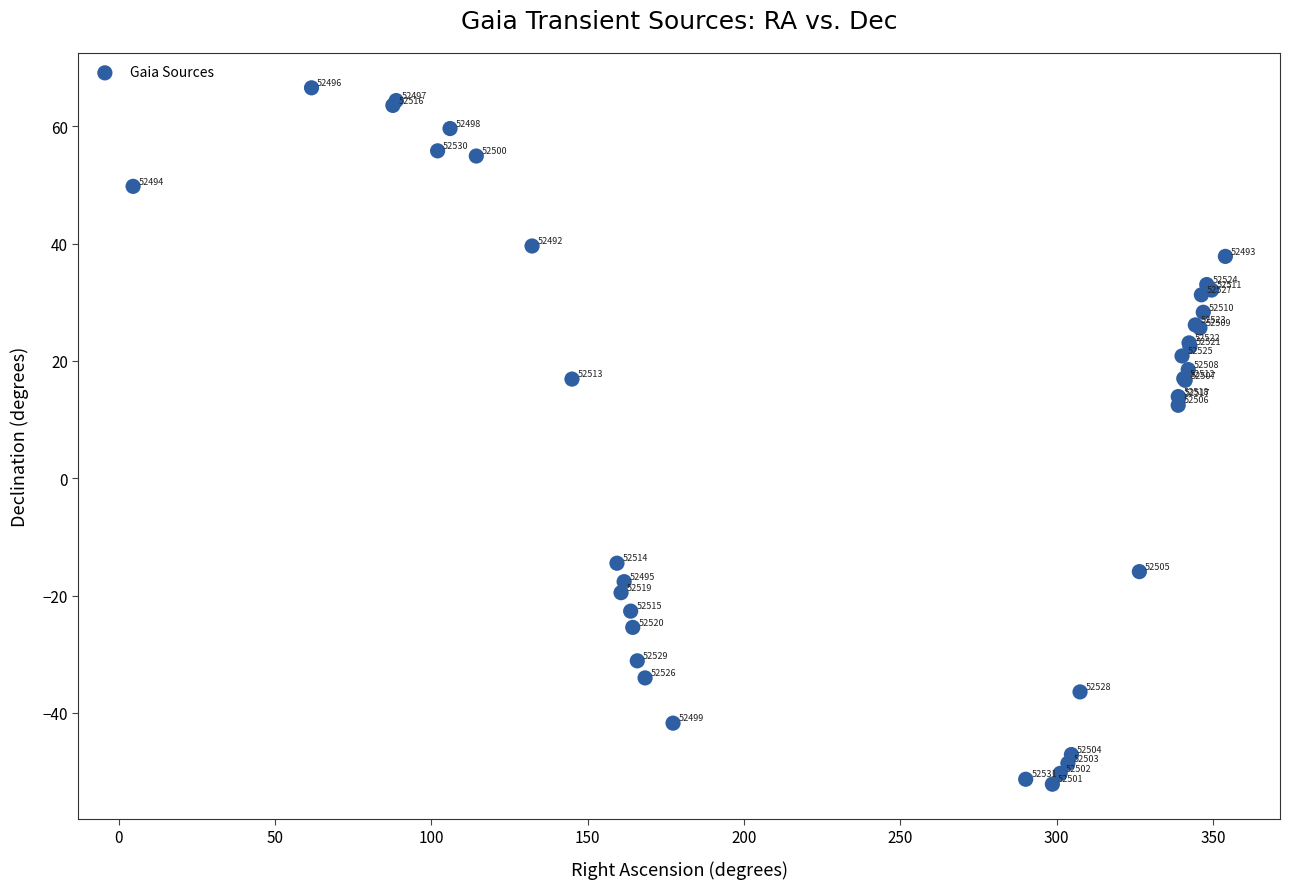

What Y value in the scatter plot is closest to 7?

12.4